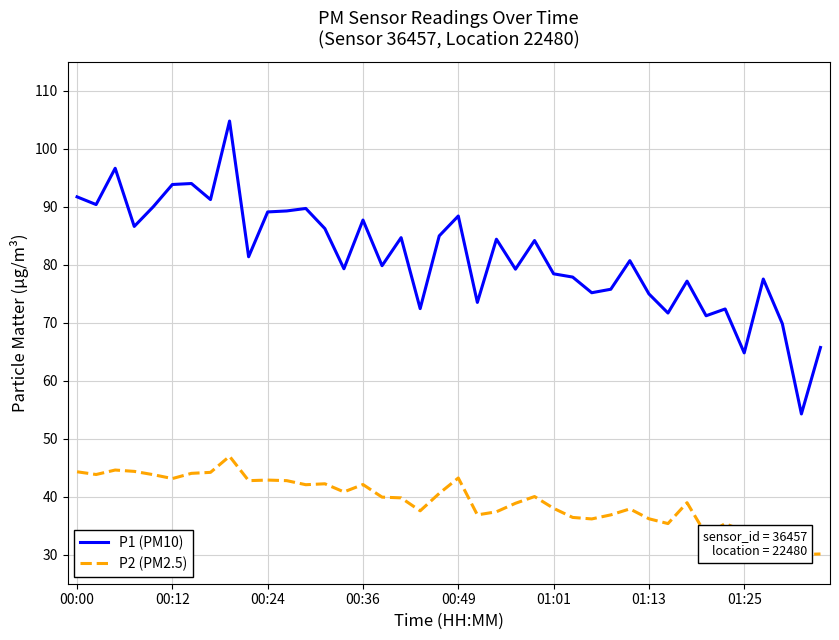

How many lines are shown in the chart?

2